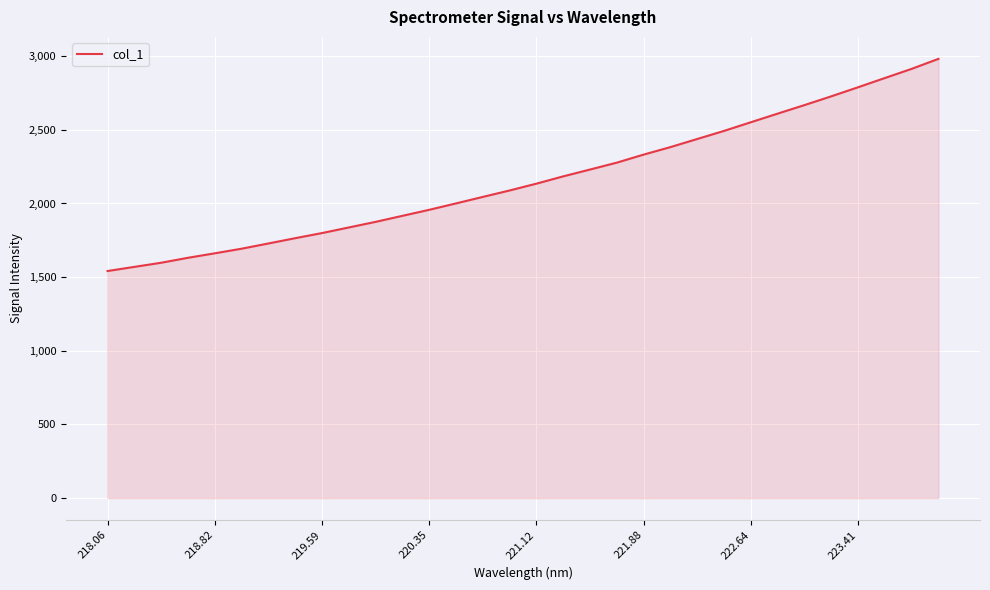

True or false: there are more than 0 points higher than both neighbors.

False